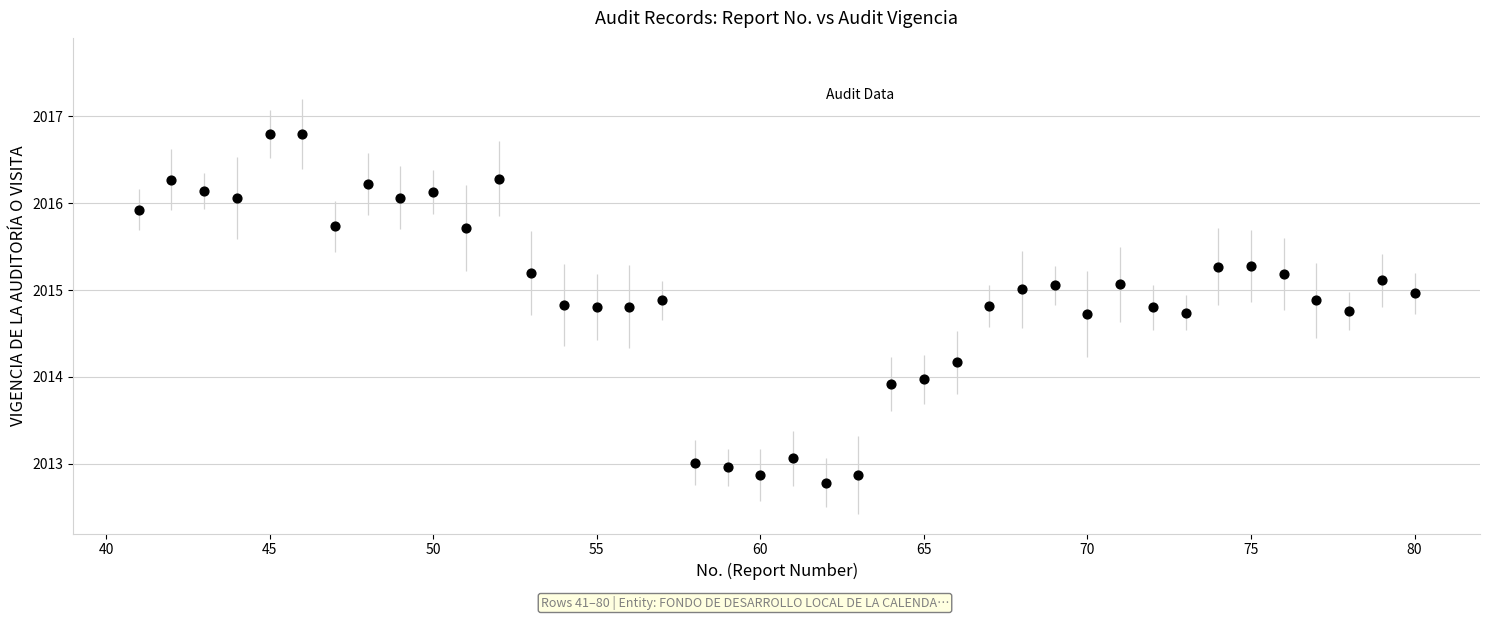

What is the range of X values (max minus min)?

39.0